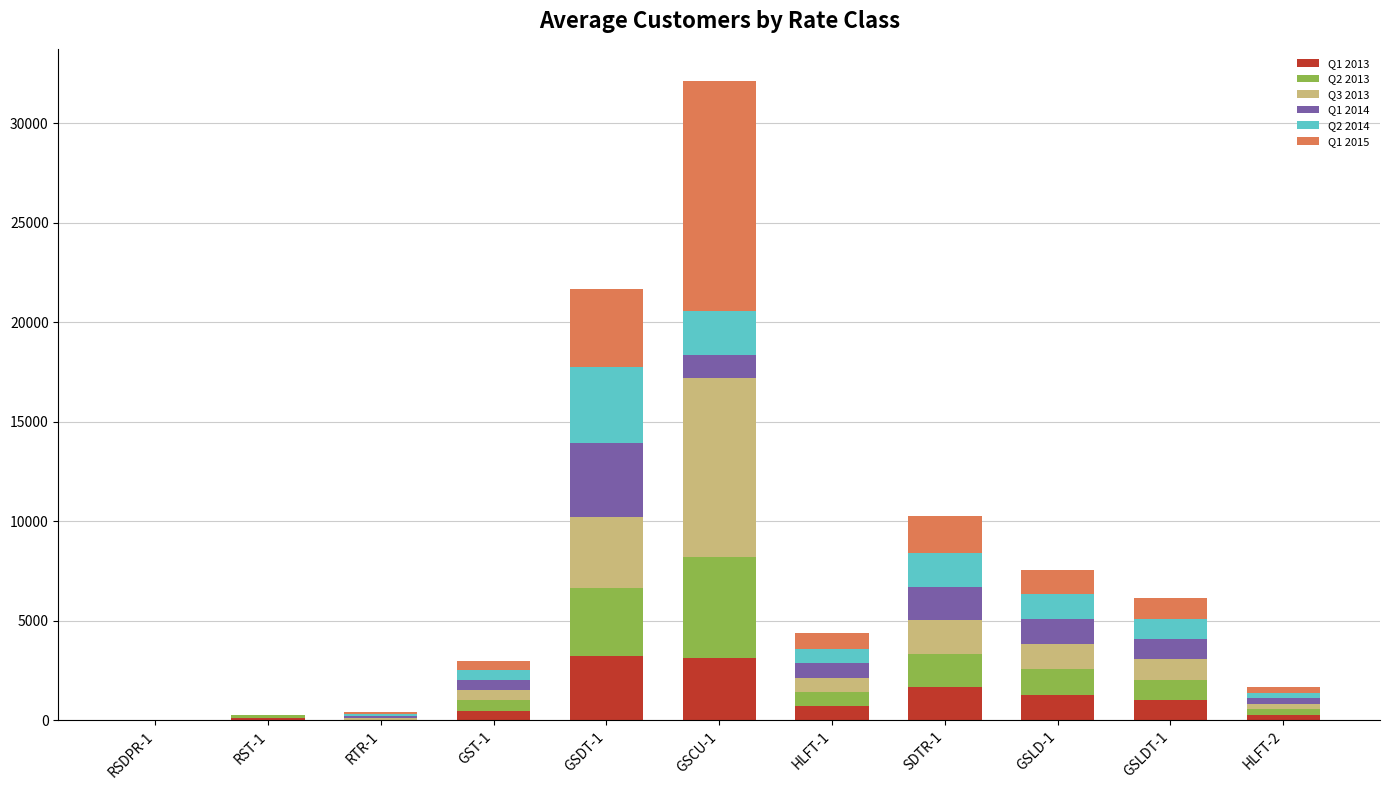

What is the sum of the Q1 2013 values at SDTR-1 and RSDPR-1?

1670.3